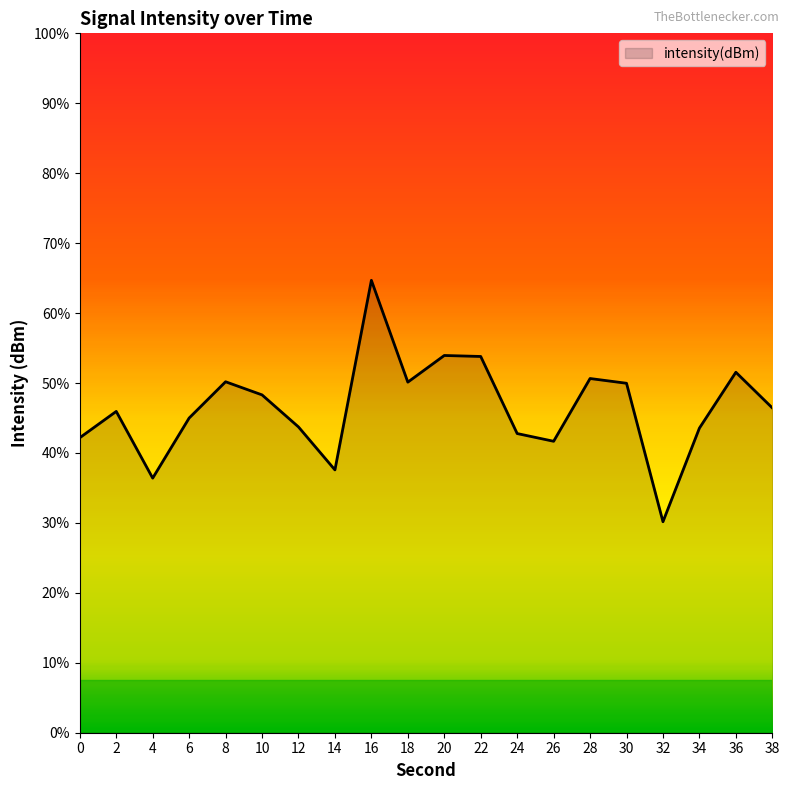

Between 8 and 10, which is larger?

8